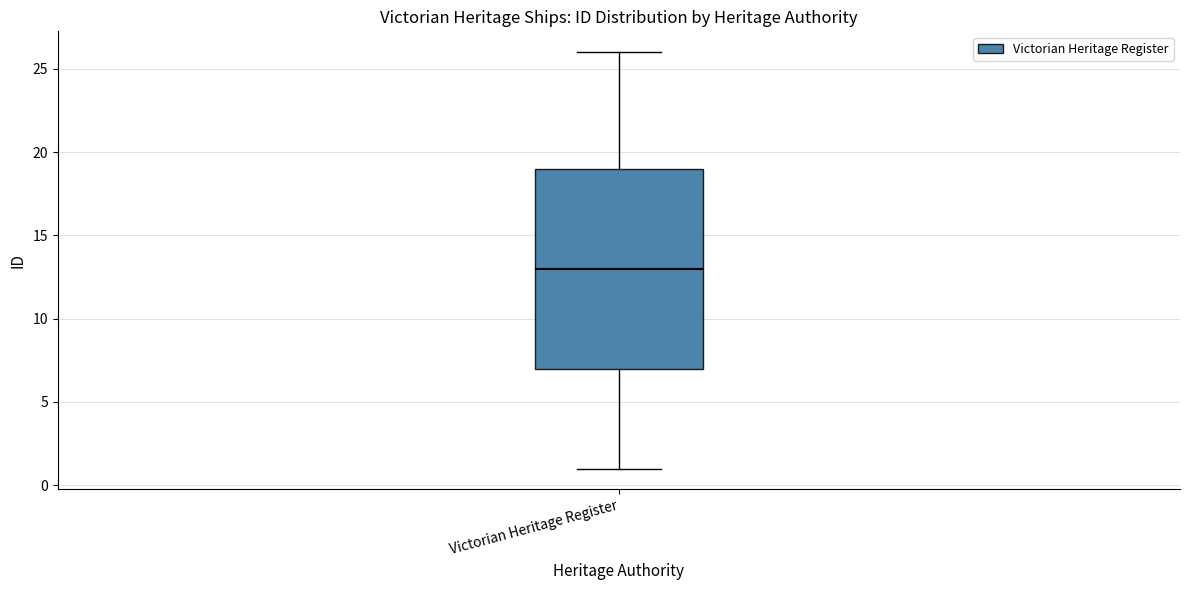

Where does the lower whisker of the box for Victorian Heritage Register end on the y-axis? The values are not printed on the chart, so give them approximately, as read against the axis.

1